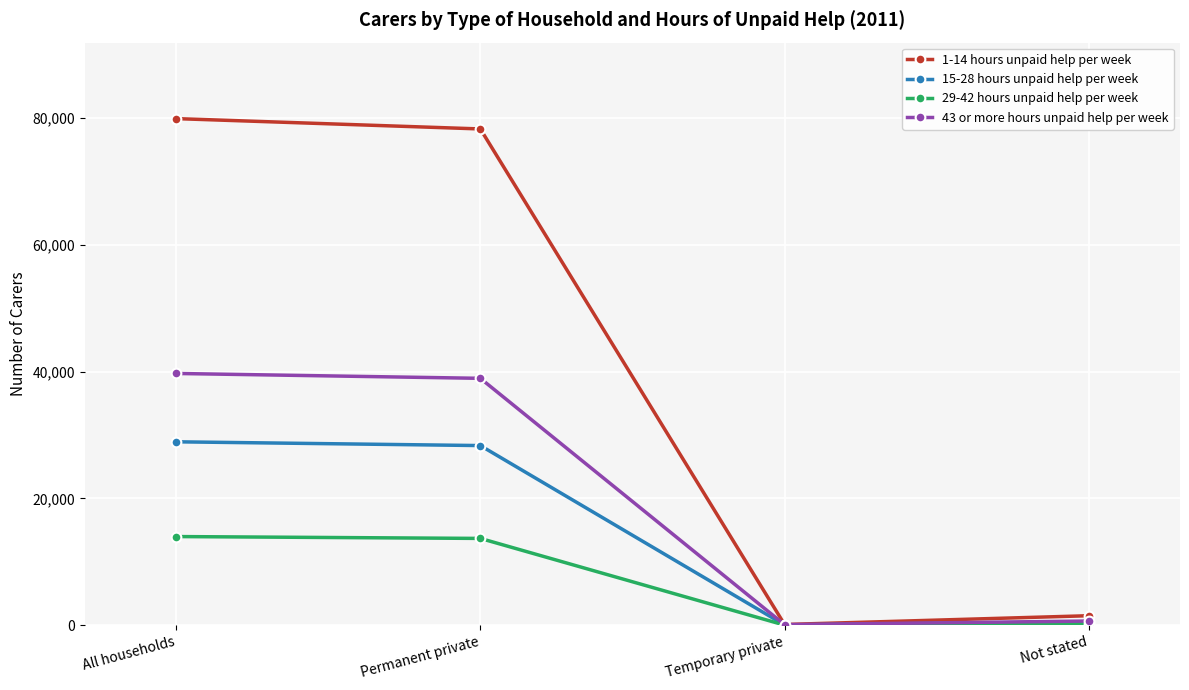

What is the sum of all 15-28 hours unpaid help per week values?

57866